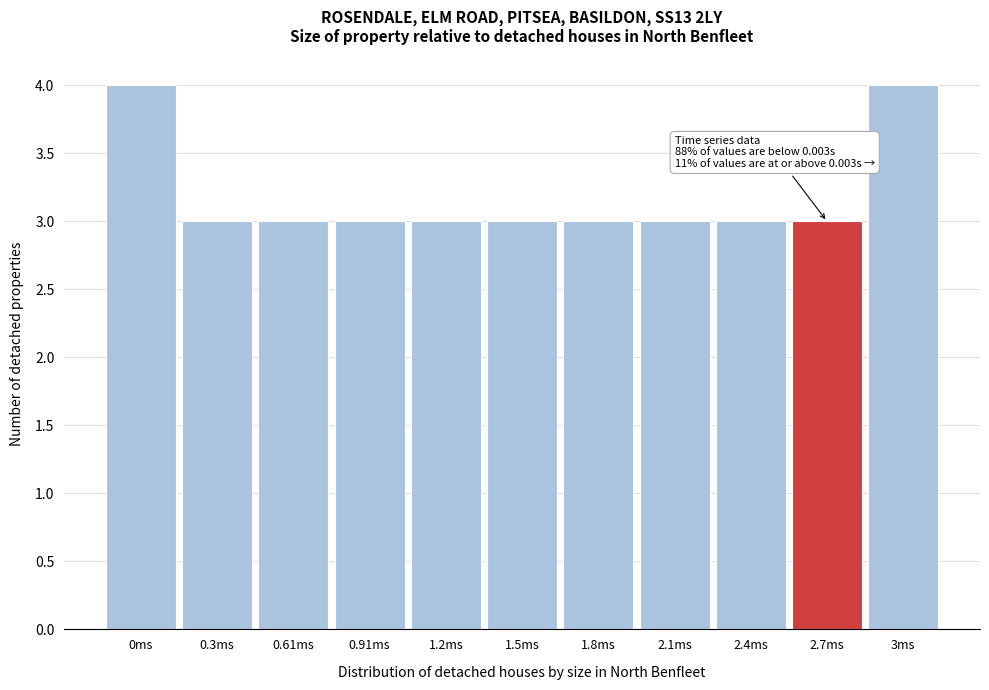

Reading left to right, list all the values displayed in this chart.

0ms=4	0.3ms=3	0.61ms=3	0.91ms=3	1.2ms=3	1.5ms=3	1.8ms=3	2.1ms=3	2.4ms=3	2.7ms=3	3ms=4